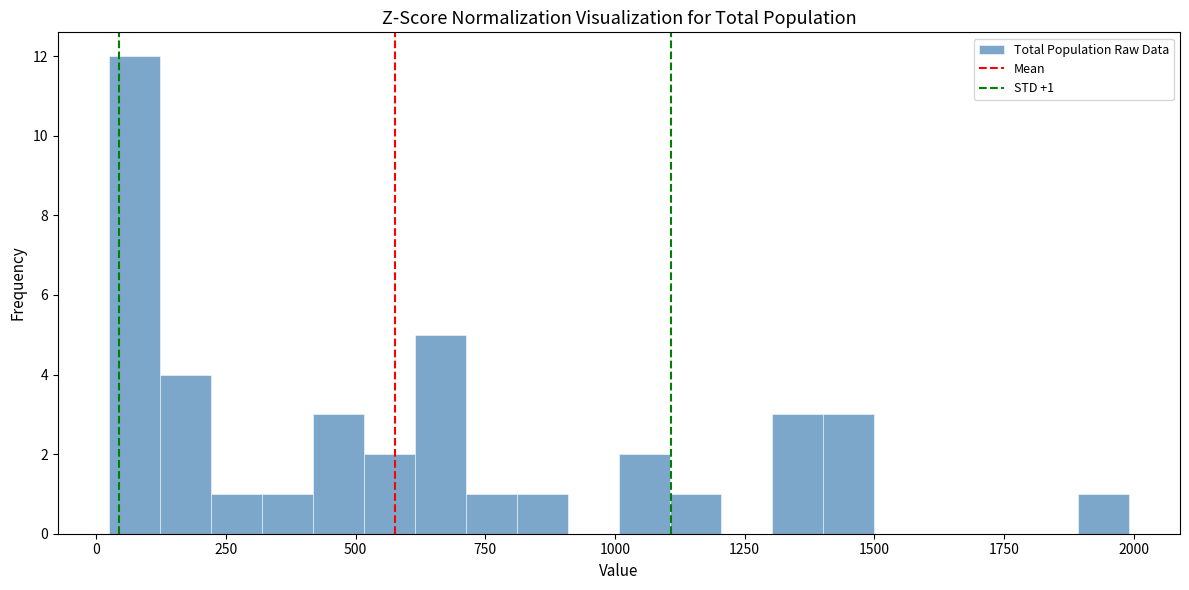

Around what value on the x-axis is the tallest bar? Give the approximate position of its centre, as read against the axis.

50